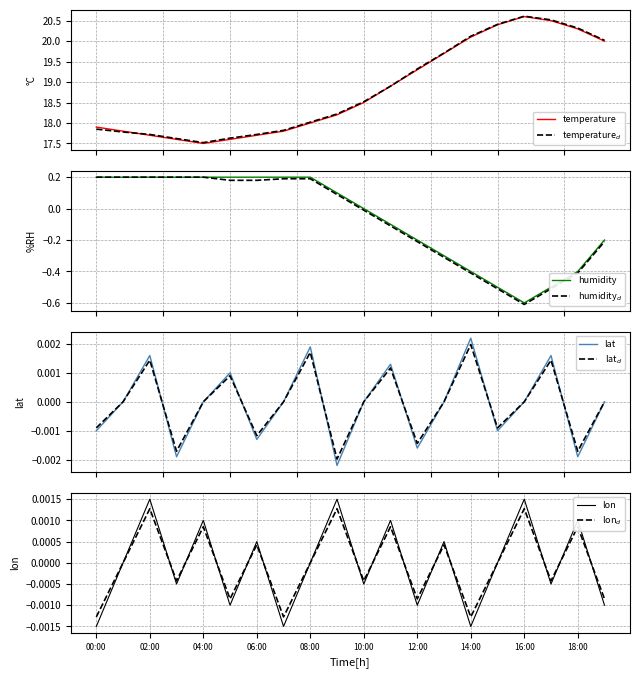

List the labels in order of humidity value, largest first.

00:00, 01:00, 02:00, 03:00, 04:00, 05:00, 06:00, 07:00, 08:00, 09:00, 10:00, 11:00, 12:00, 19:00, 13:00, 14:00, 18:00, 15:00, 17:00, 16:00